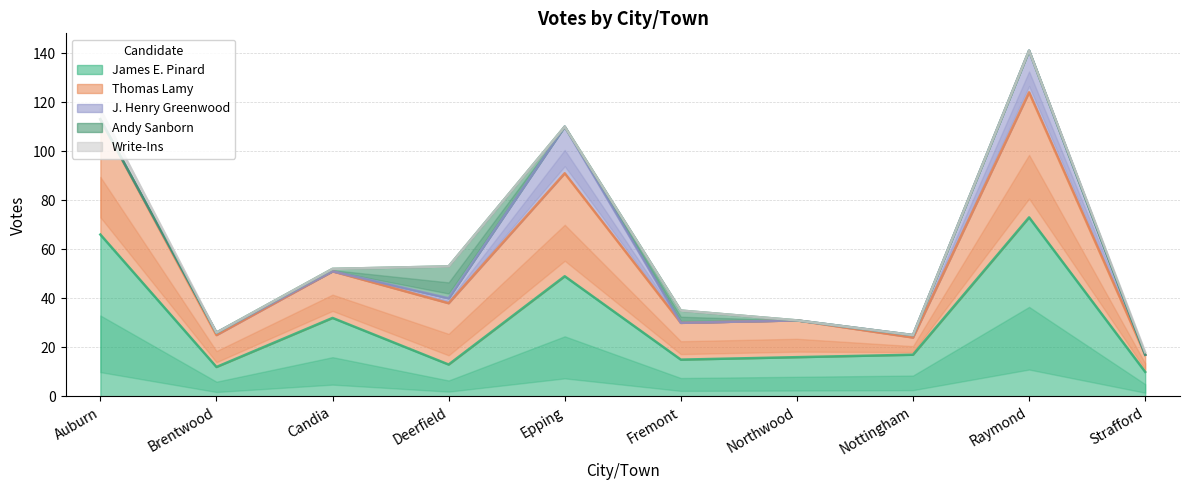

What is the average value of the James E. Pinard series?

30